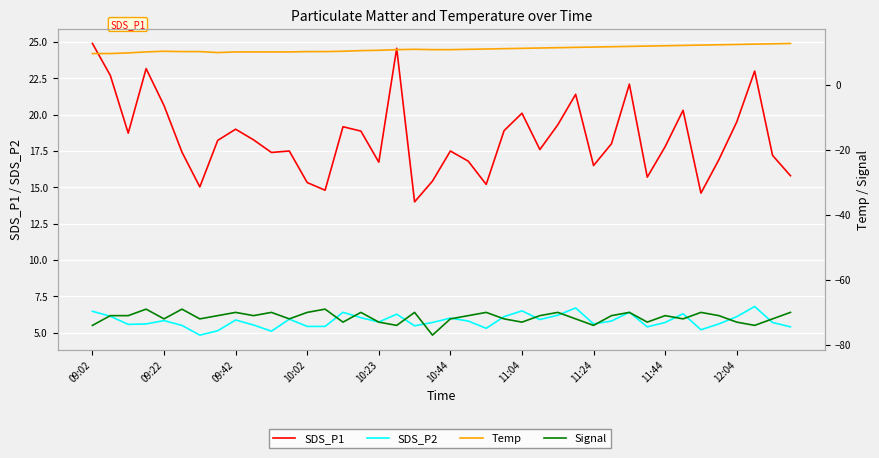

True or false: Signal has more than 0 interior local peaks.

True